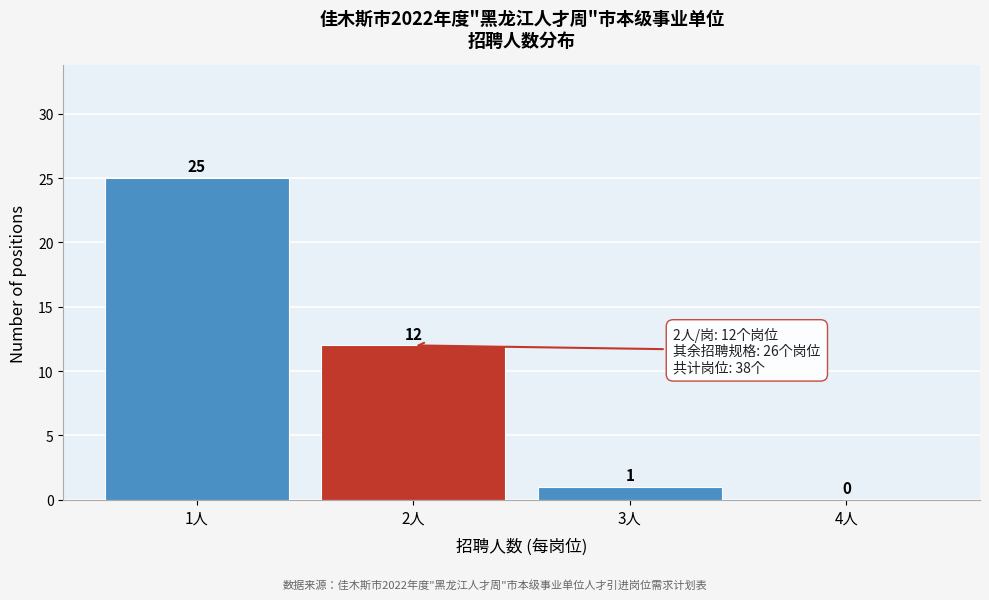

Reading right to left, what are all the values shown in this chart?

4人=0	3人=1	2人=12	1人=25